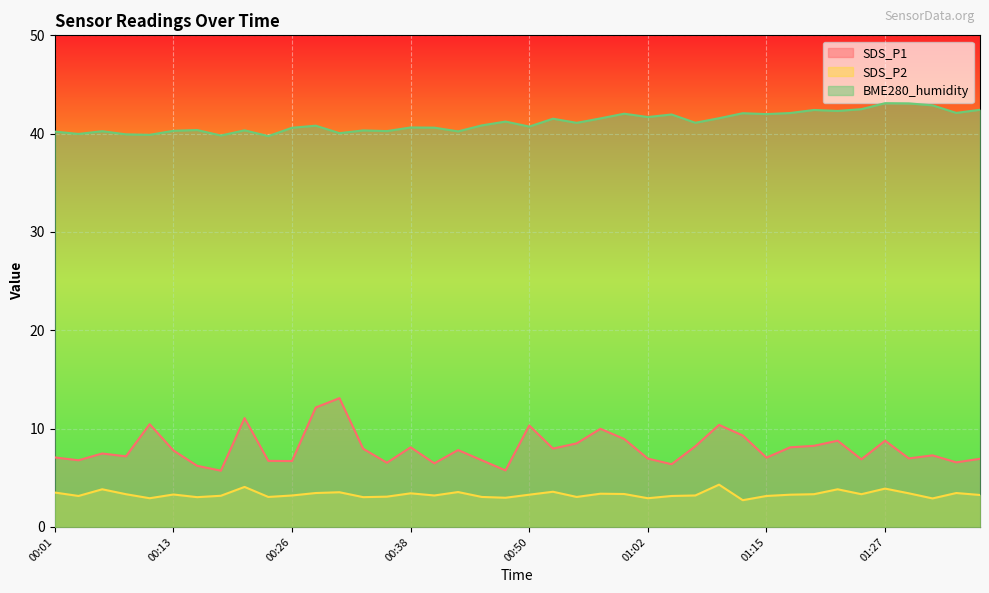

Which category has the lowest value in the SDS_P1 series?

00:18